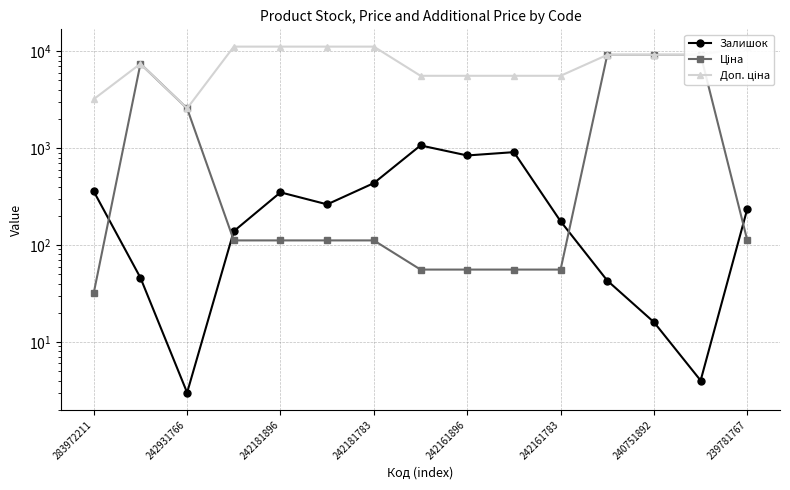

What is the approximate value of Ціна at 13?

9185.9